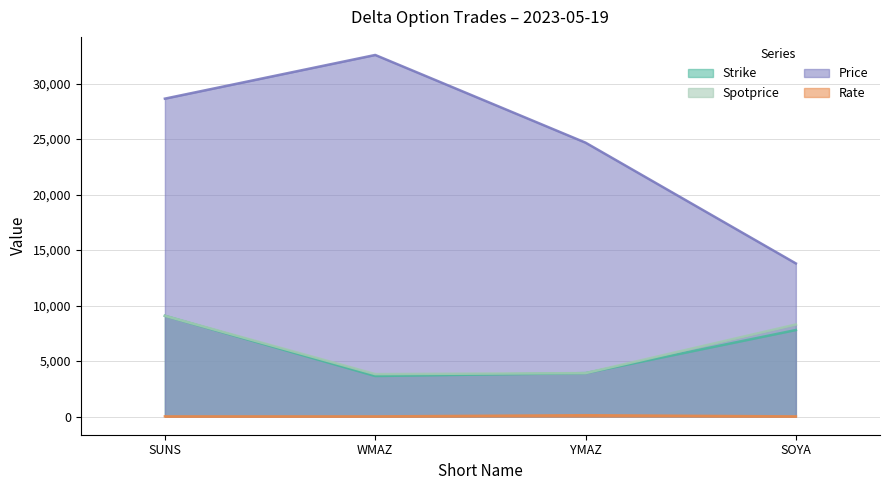

How many data points in Spotprice are less than 8299?

2